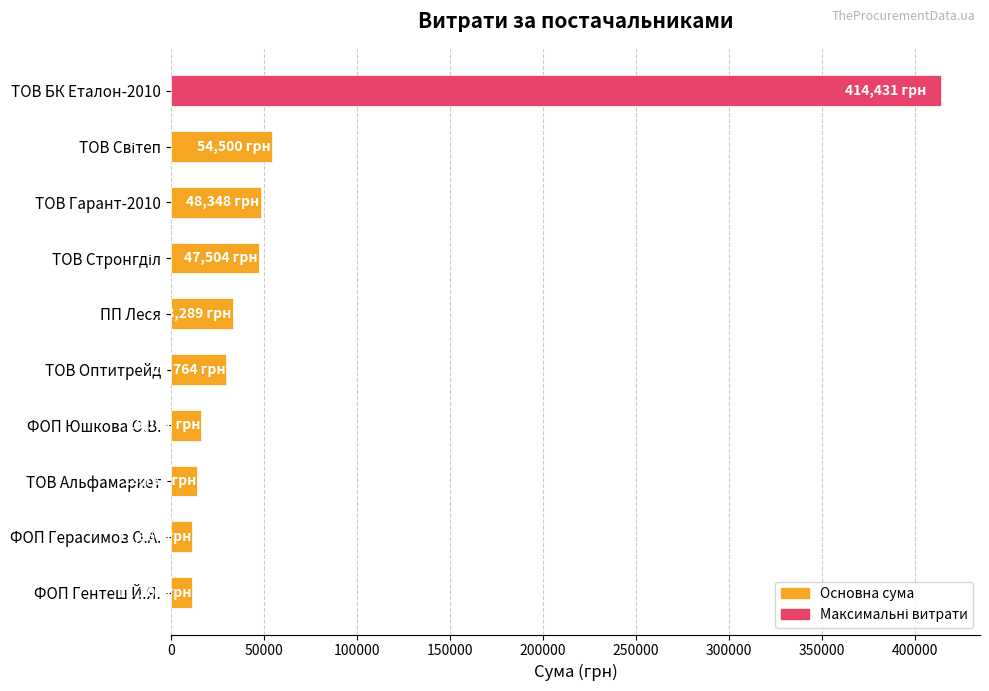

The value at ТОВ Гарант-2010 is 48347.6. True or false?

True